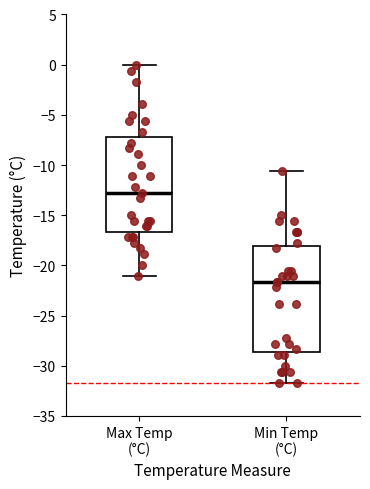

Reading left to right, read every box against the y-axis: the position of its median line, the range the box covers, and the ends of its whiskers. The values are not printed on the chart, so give them approximately, as read against the axis.

Max Temp (°C): median -13.0, box -16.5 to -7.0, whiskers -21.0 to 0.0
Min Temp (°C): median -21.5, box -28.5 to -18.0, whiskers -31.5 to -10.5